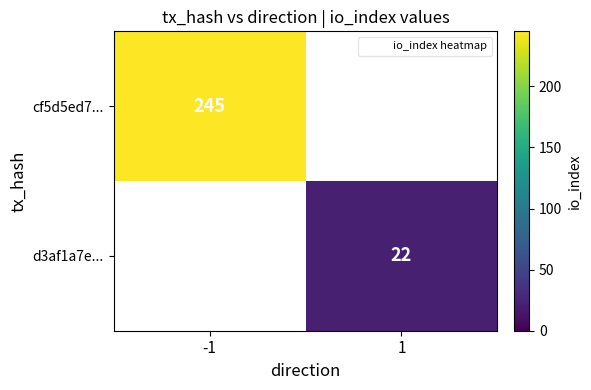

Count the number of data series in this chart.

2